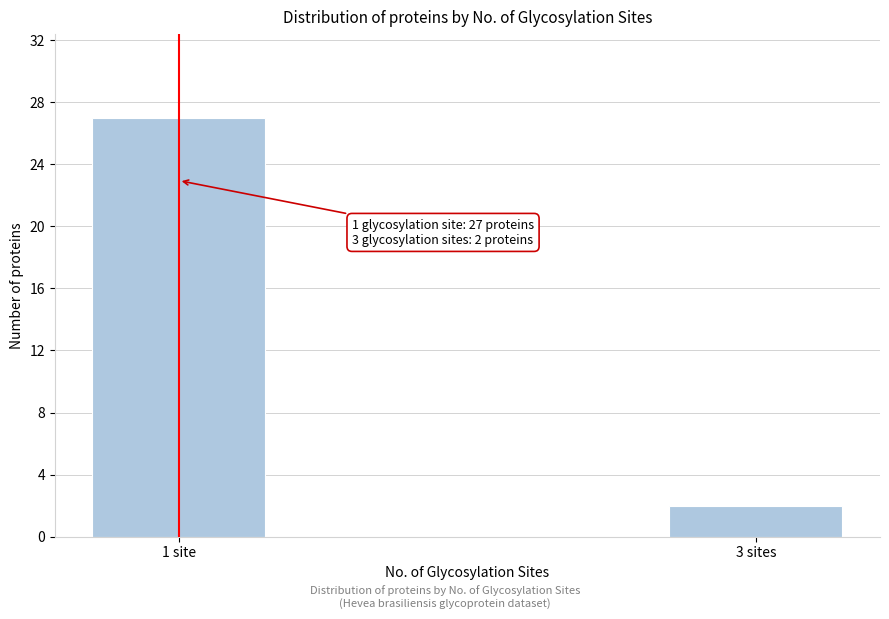

Reading left to right, extract all data points from this chart.

27	2